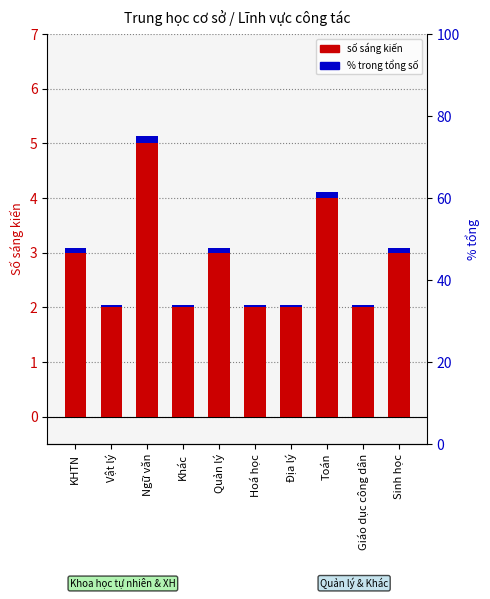

Are the bars horizontal?

No